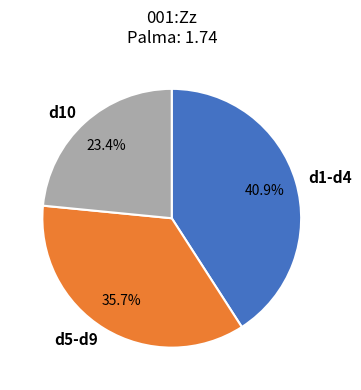

Does any single category account for the majority?

No